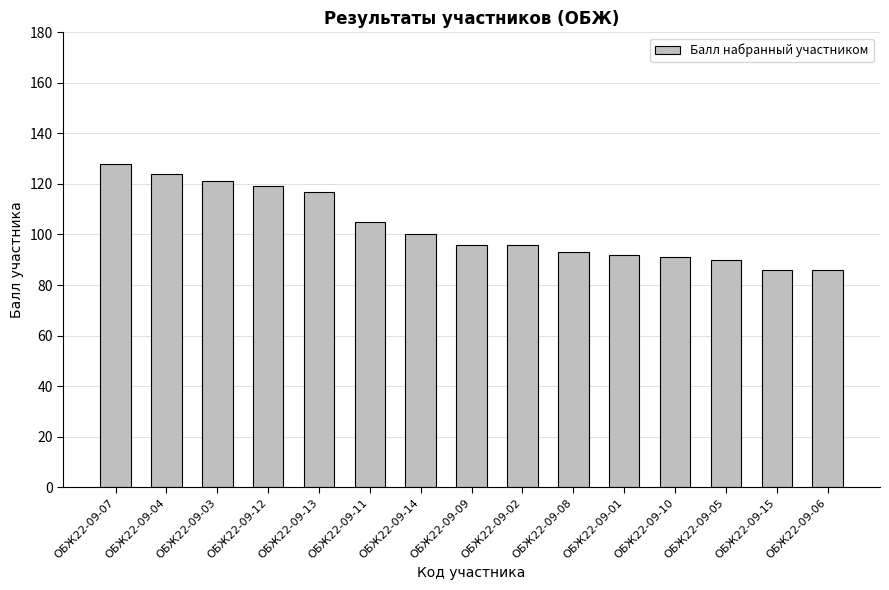

What is the smallest value displayed?

86